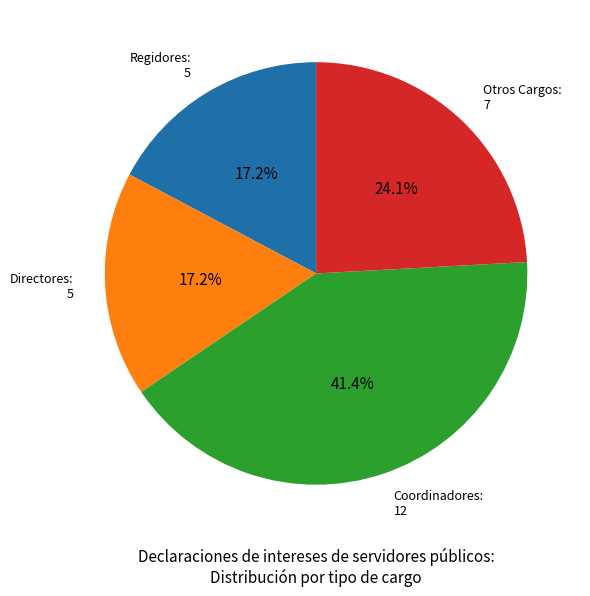

Count the number of slices in the pie.

4